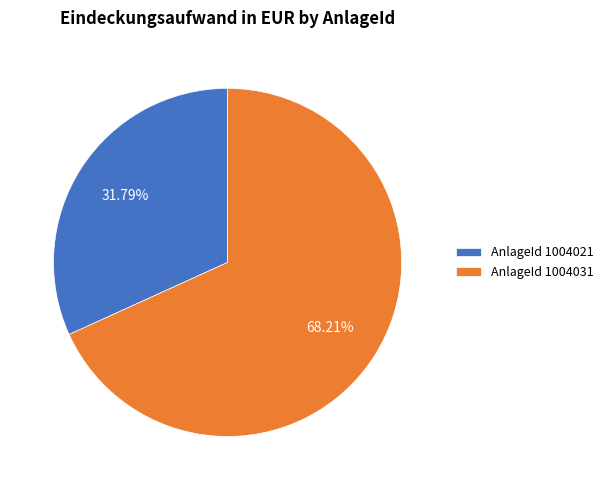

Is there any slice that represents more than half of the pie?

Yes